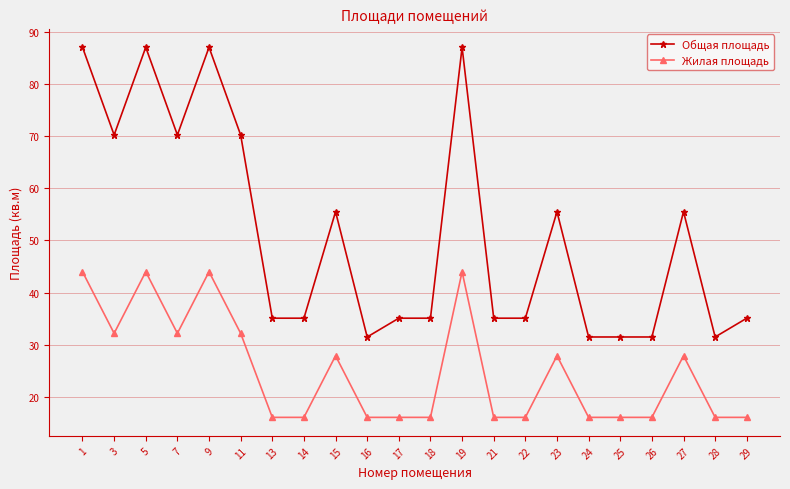

True or false: Жилая площадь and Общая площадь cross at least once.

False